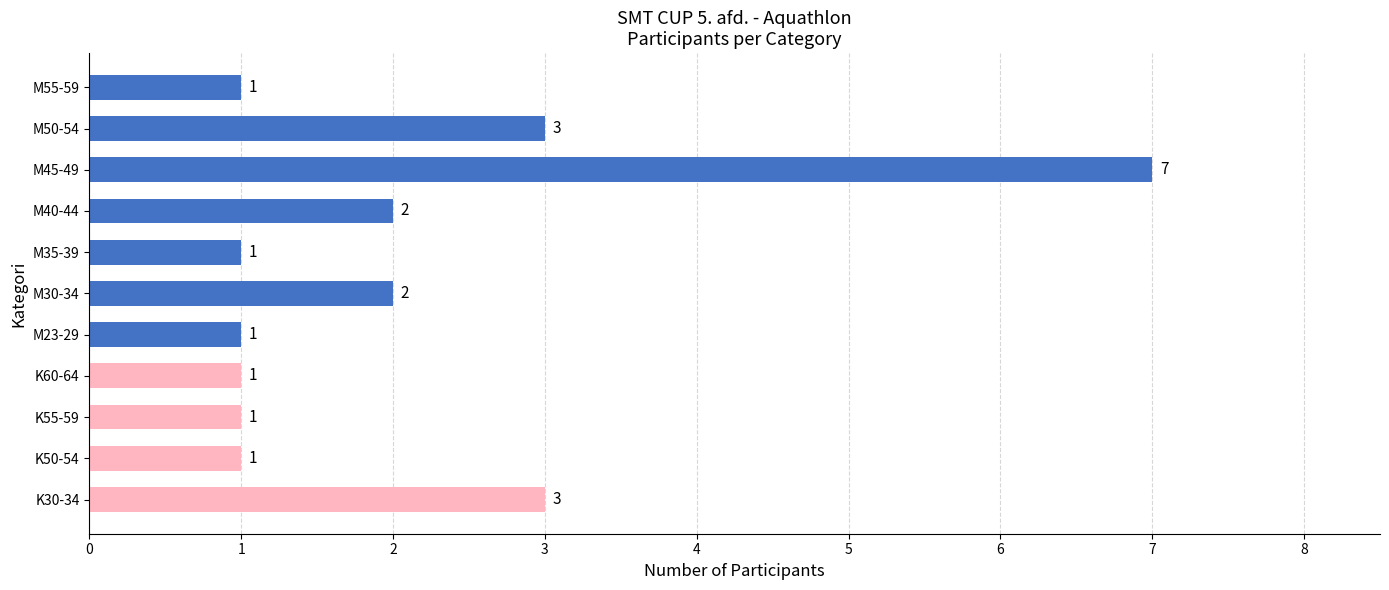

Reading bottom to top, extract all data points from this chart.

K30-34=3	K50-54=1	K55-59=1	K60-64=1	M23-29=1	M30-34=2	M35-39=1	M40-44=2	M45-49=7	M50-54=3	M55-59=1